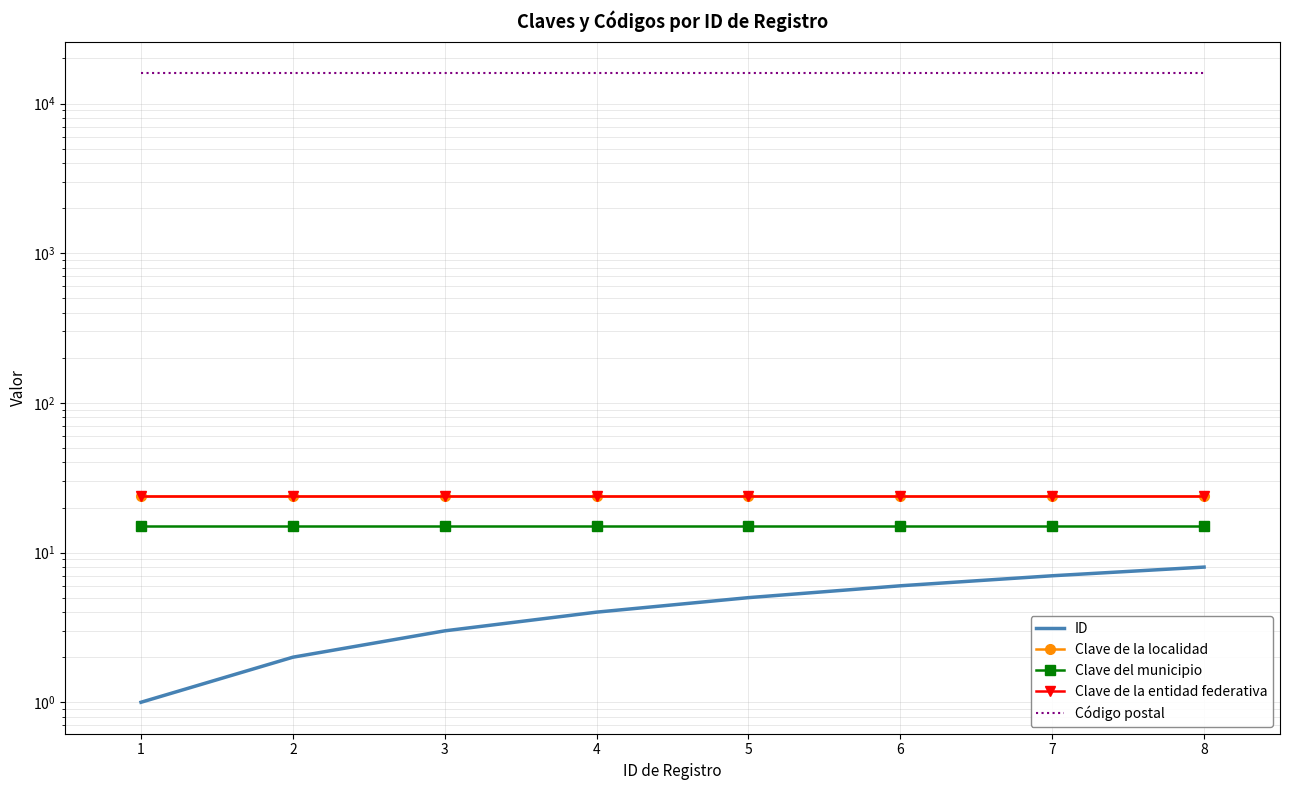

True or false: ID and Código postal cross at least once.

False